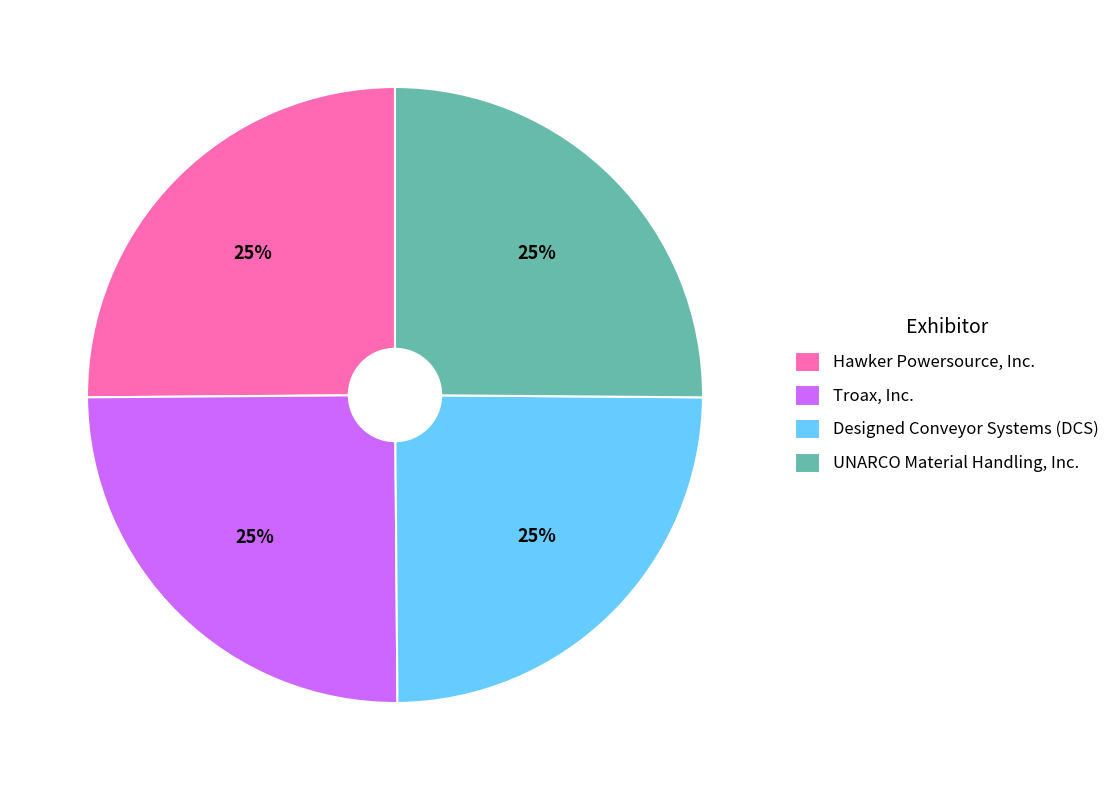

Count the number of slices in the pie.

4